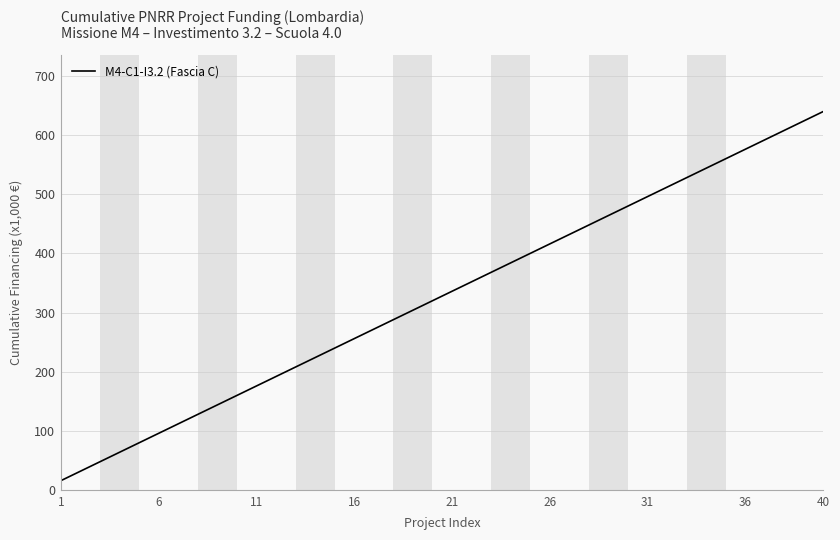

What is the difference between the second highest and minimum values?

608